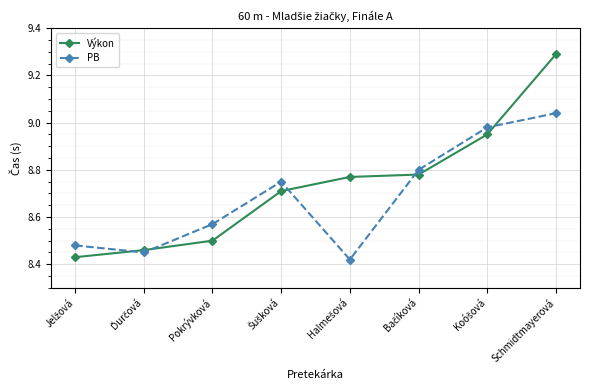

What is the label of the 8th point from the left?

Schmidtmayerová